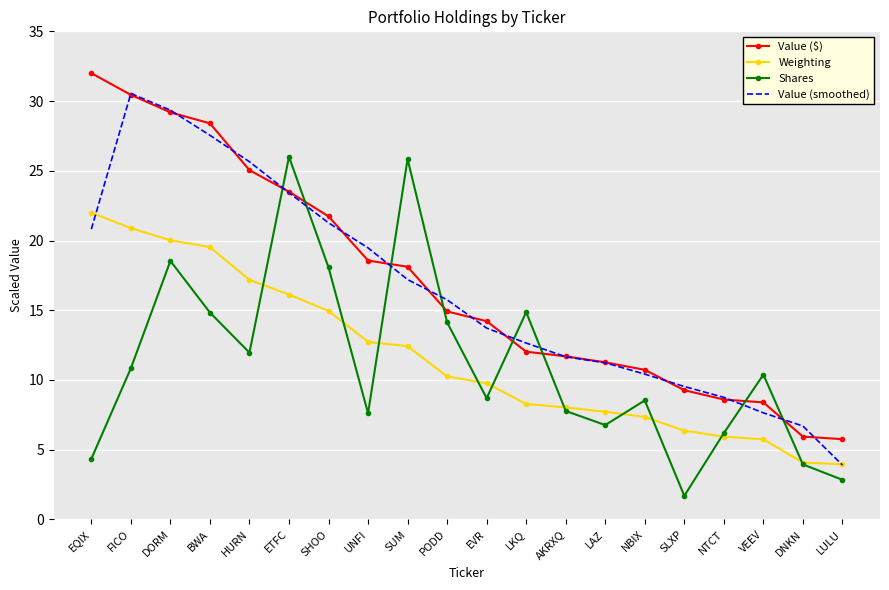

How many times do Shares and Value (smoothed) cross each other?

8